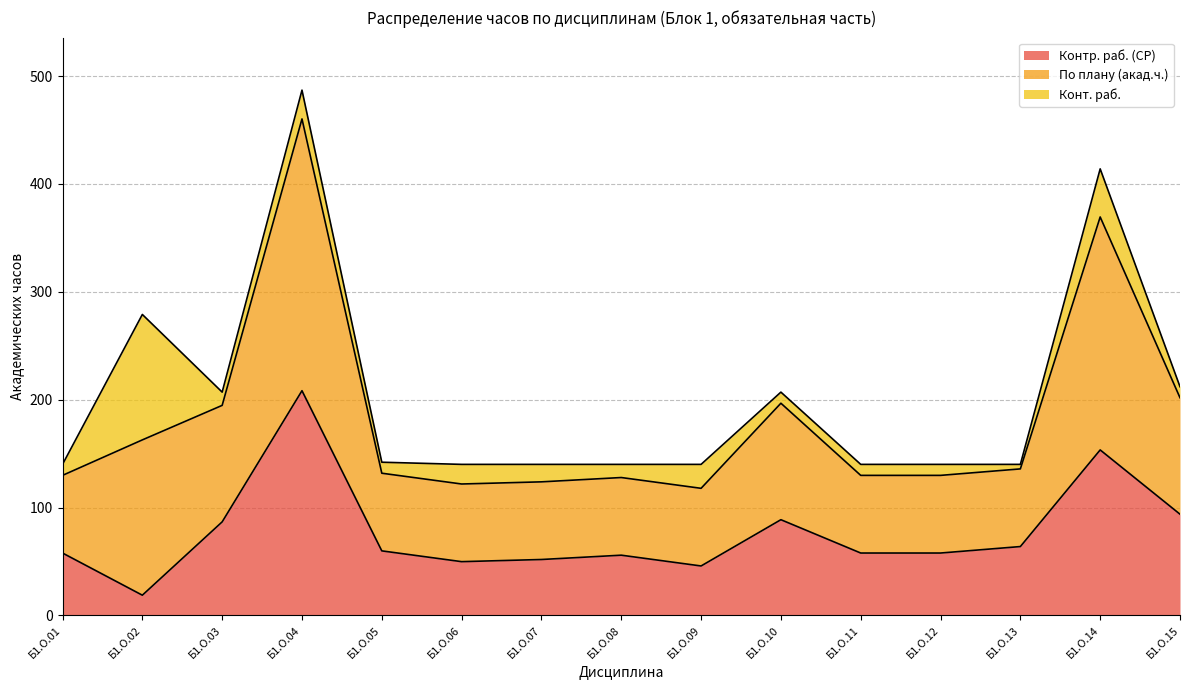

How many lines are shown in the chart?

3